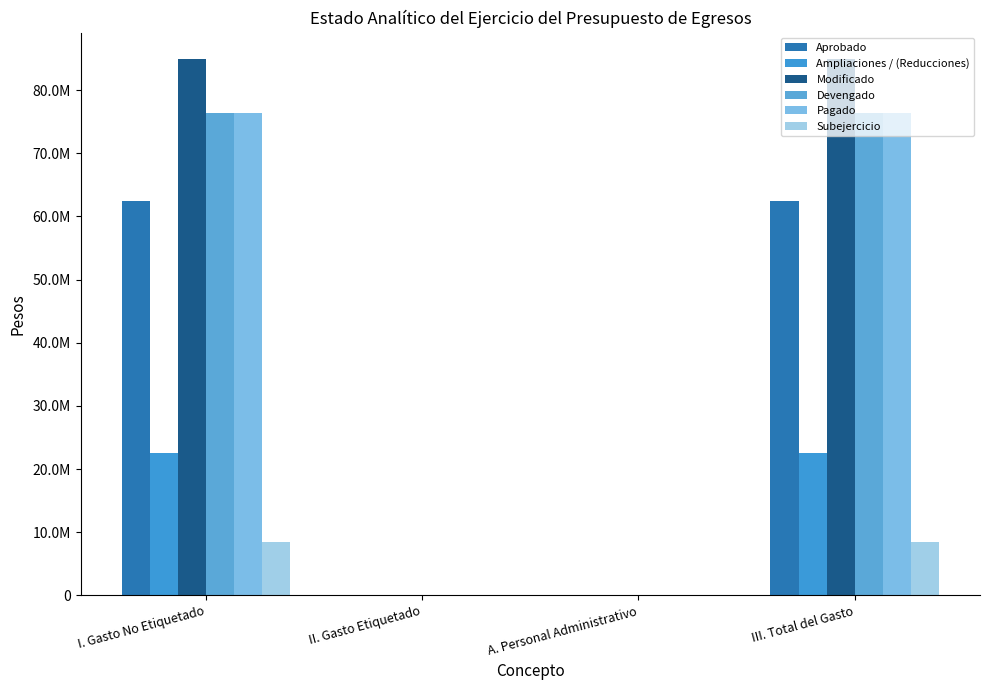

What is the value of the Modificado bar at the 1st from the left?

84853092.2